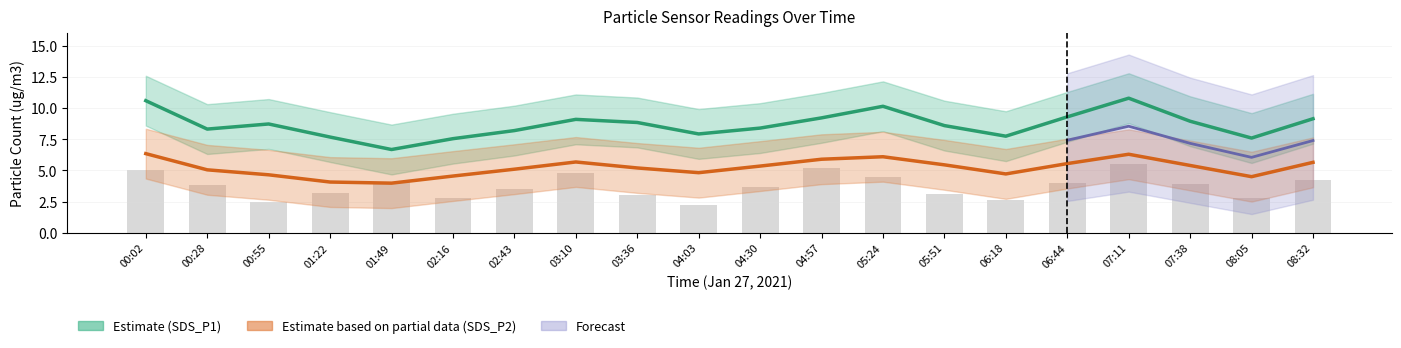

The value of SDS_P2_upper at 04:03 is 6.8. True or false?

True